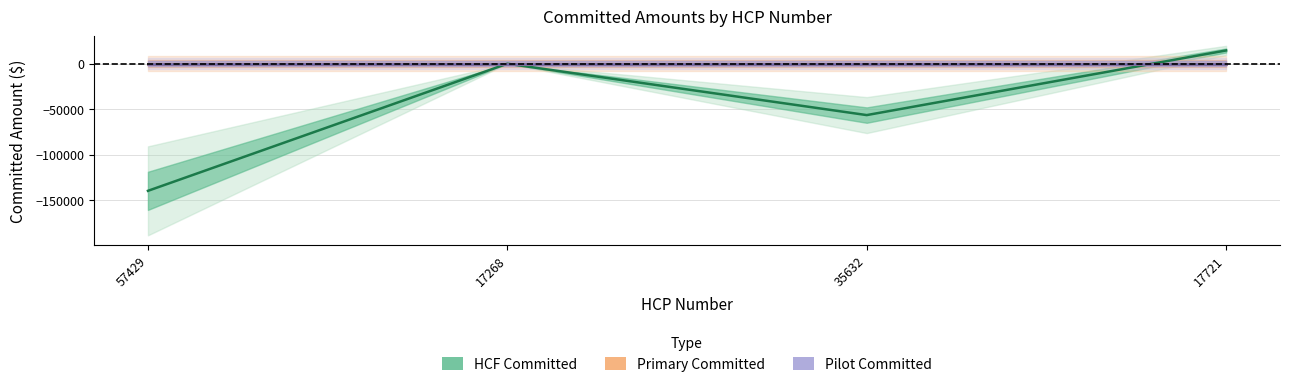

Which has a higher value, 17721 or 57429?

17721